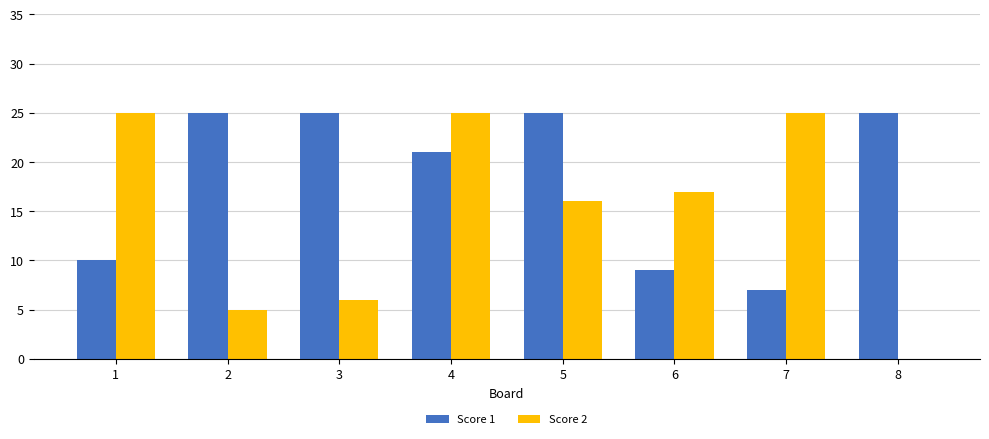

The Score 1 series shows 16 at 1. True or false?

False